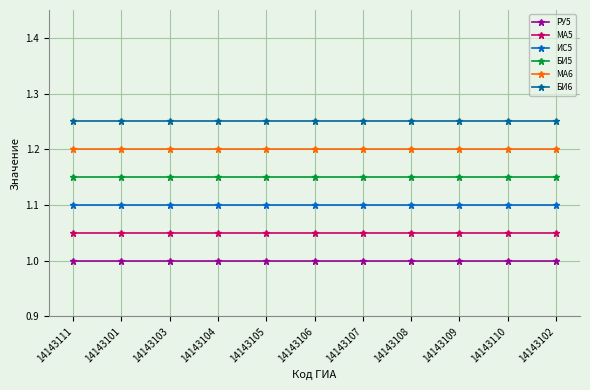

True or false: РУ5 and МА5 intersect in this chart.

False